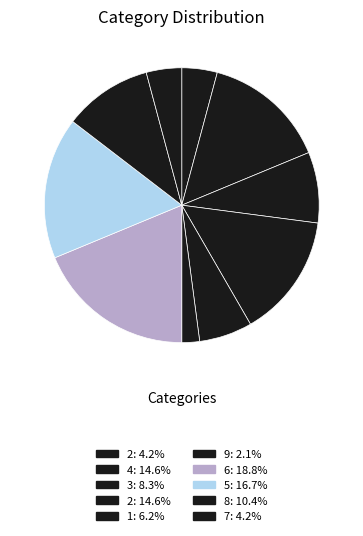

Rank the categories by value from lowest to highest.

9, 2, 7, 1, 3, 8, 4, 2, 5, 6